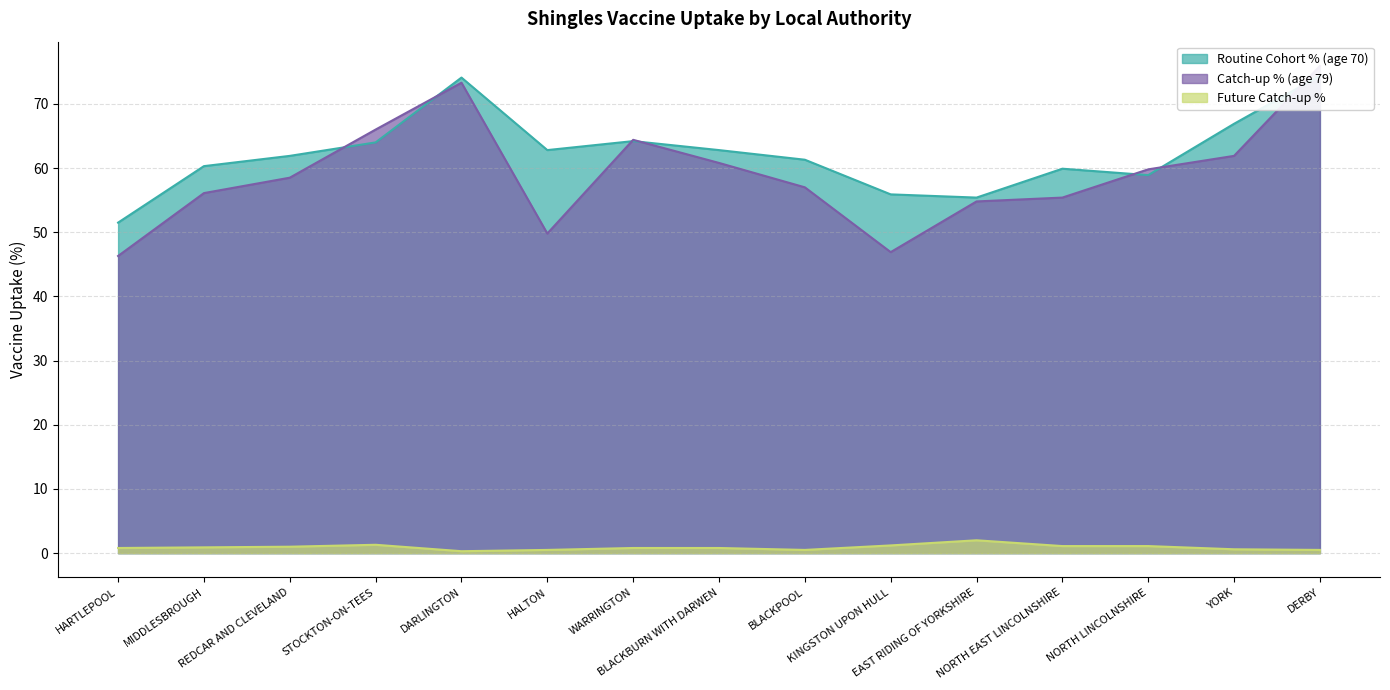

What is the total value across all series at STOCKTON-ON-TEES?

131.3